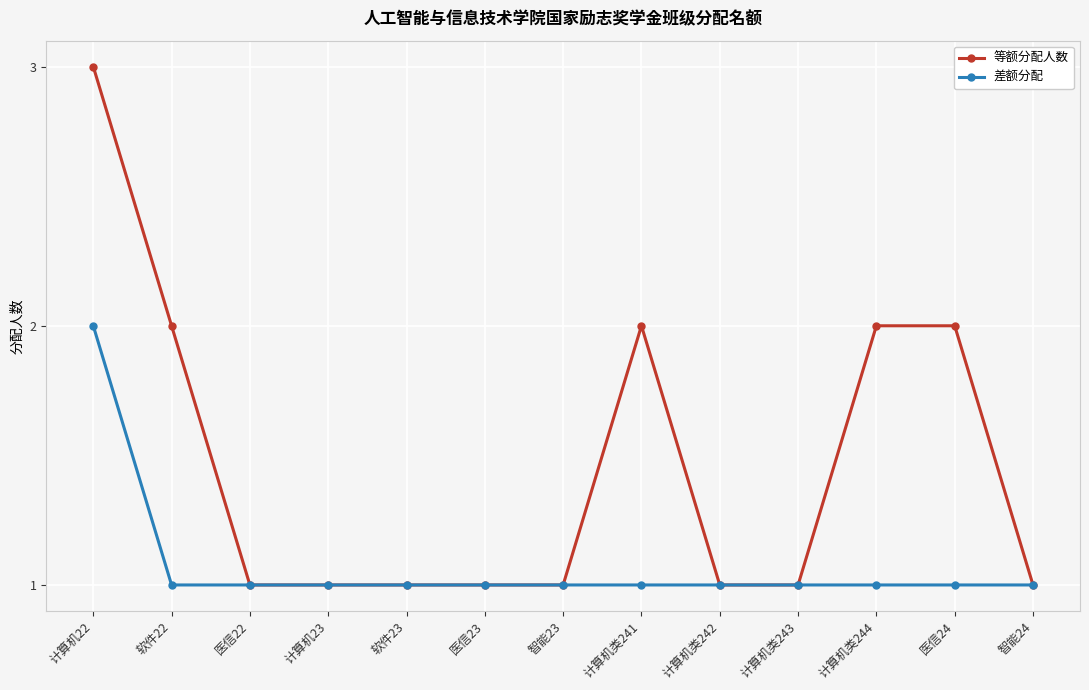

How many series are shown in this chart?

2